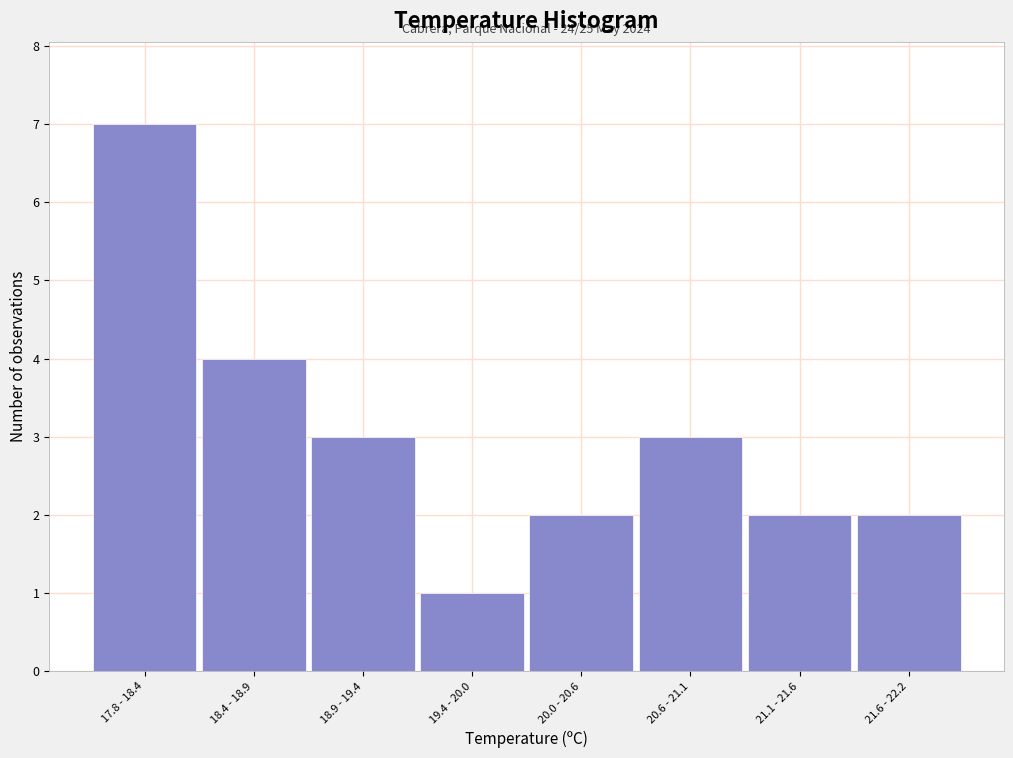

Reading left to right, list all the values displayed in this chart.

17.8 - 18.4=7	18.4 - 18.9=4	18.9 - 19.4=3	19.4 - 20.0=1	20.0 - 20.6=2	20.6 - 21.1=3	21.1 - 21.6=2	21.6 - 22.2=2